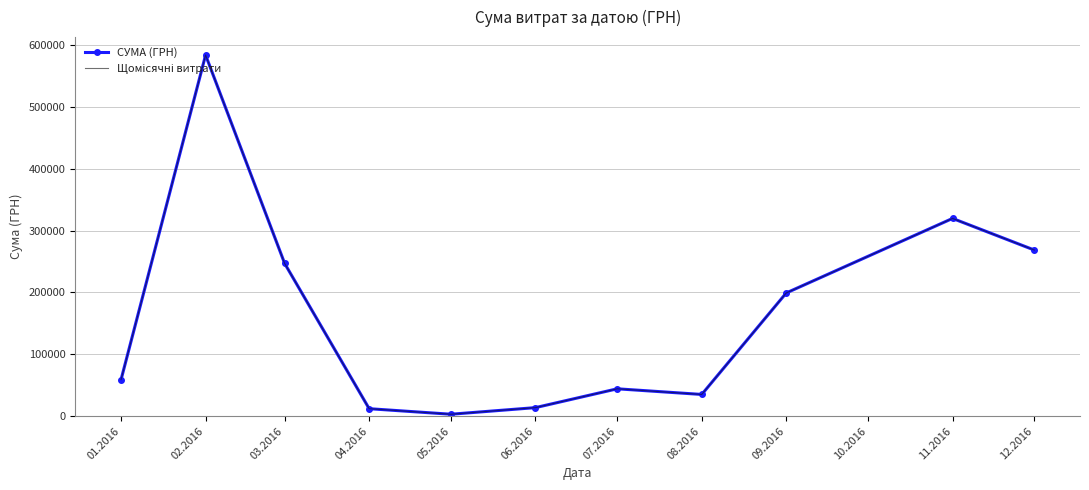

Between 07.2016 and 04.2016, which is larger?

07.2016